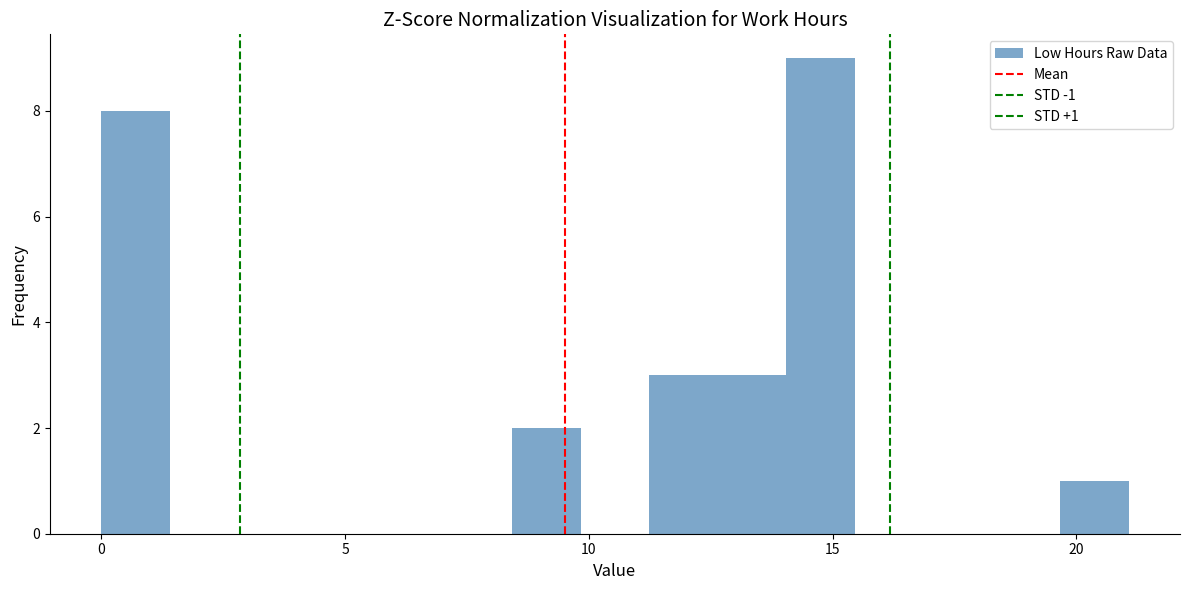

Read against the x-axis, roughly where is the centre of the tallest bar?

14.5